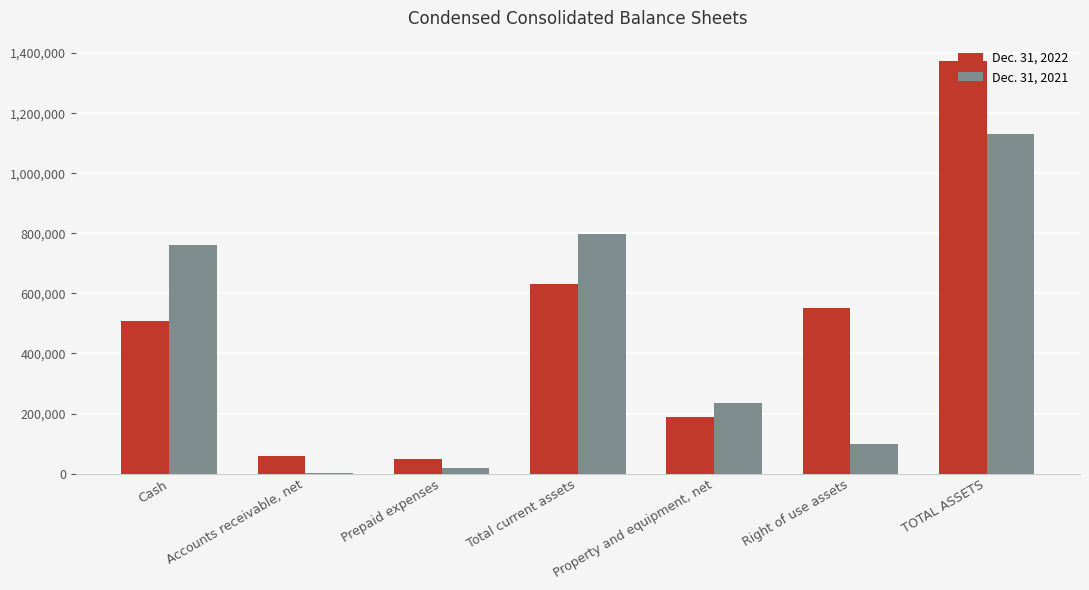

What are all the series names shown in the legend?

Dec. 31, 2022, Dec. 31, 2021